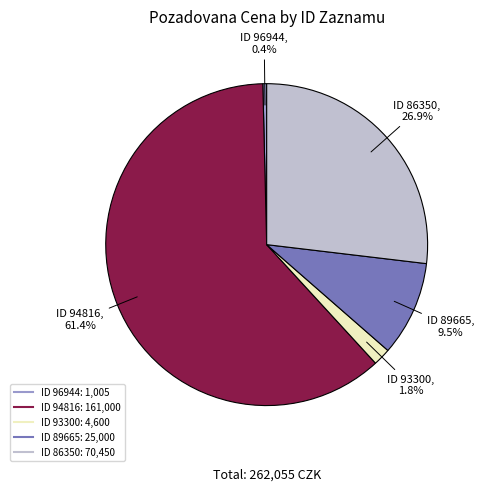

Is there any slice that represents more than half of the pie?

Yes